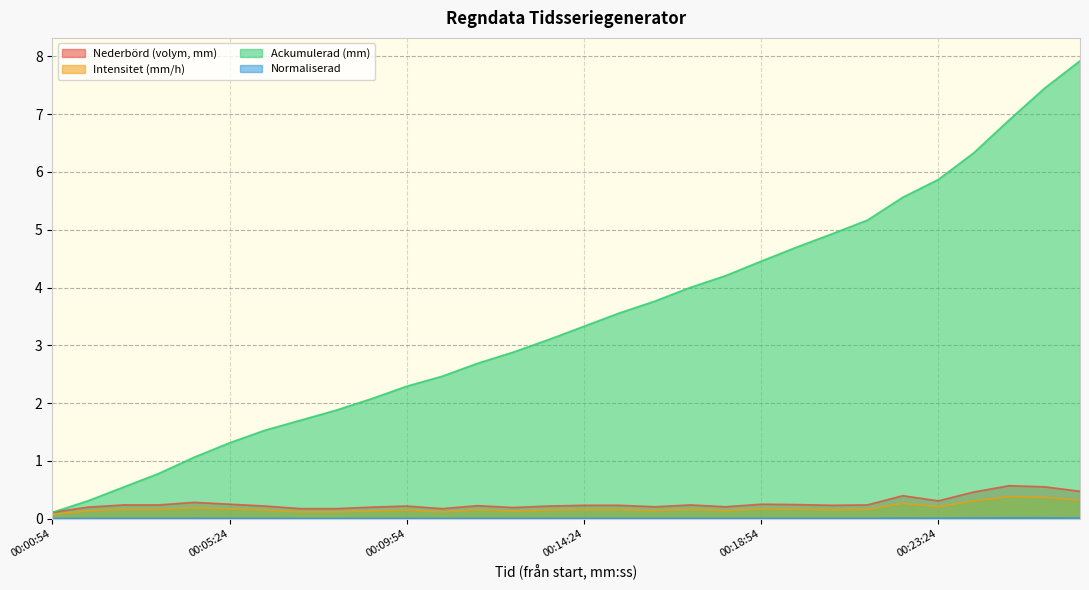

The Ackumulerad (mm) series shows 3.0 at 00:23:24. True or false?

False